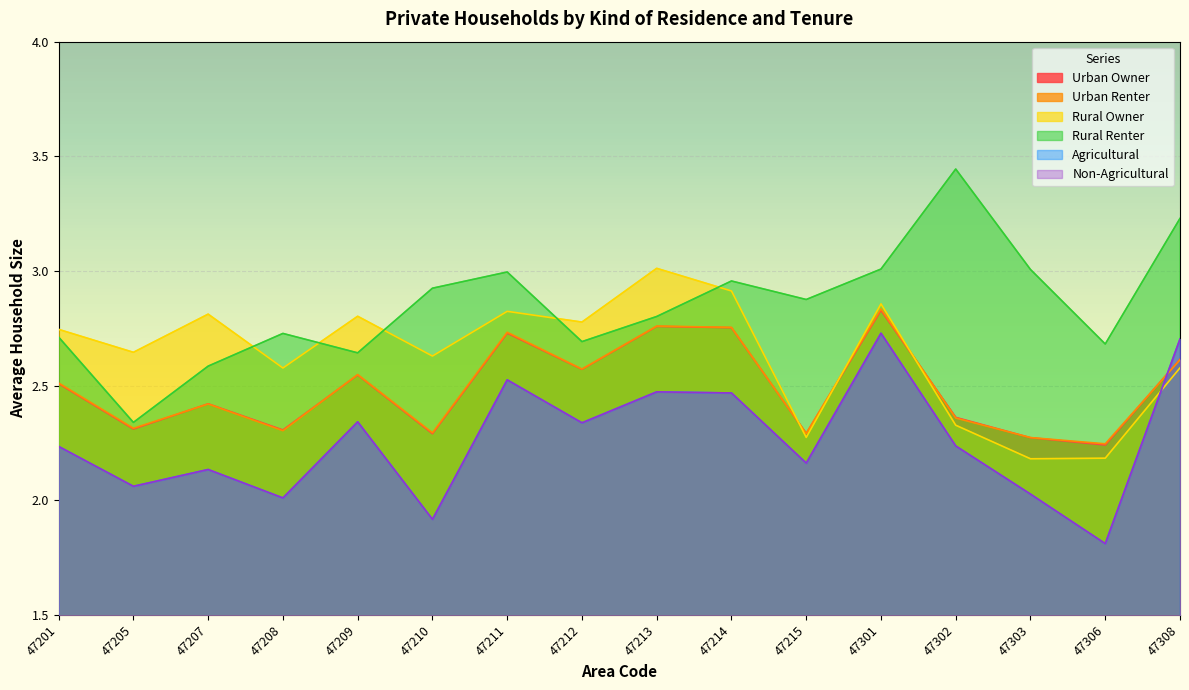

What is the smallest value displayed?

1.8